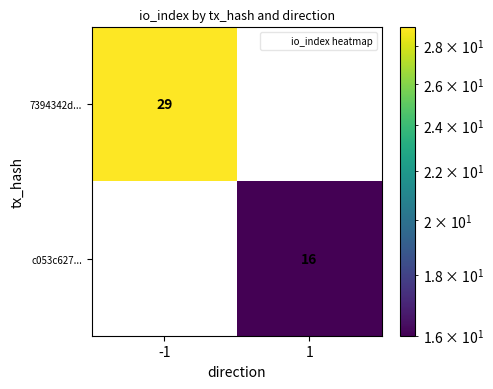

List the series in order of their overall mean, lowest first.

c053c627..., 7394342d...